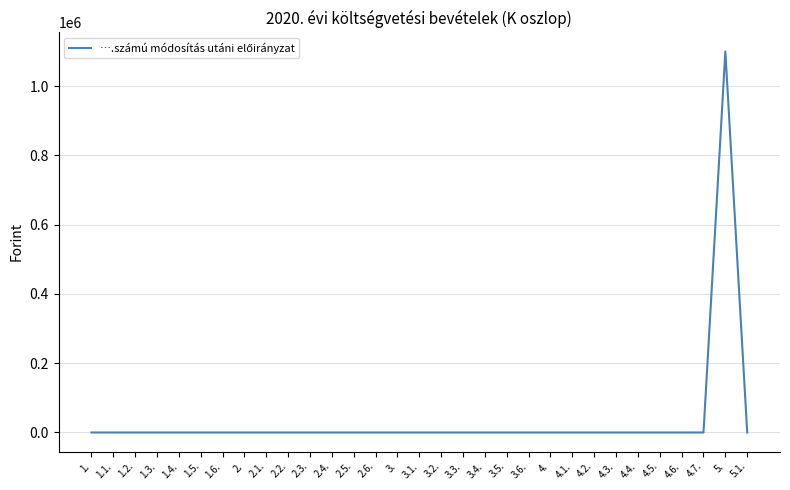

Does the chart have visible grid lines?

Yes